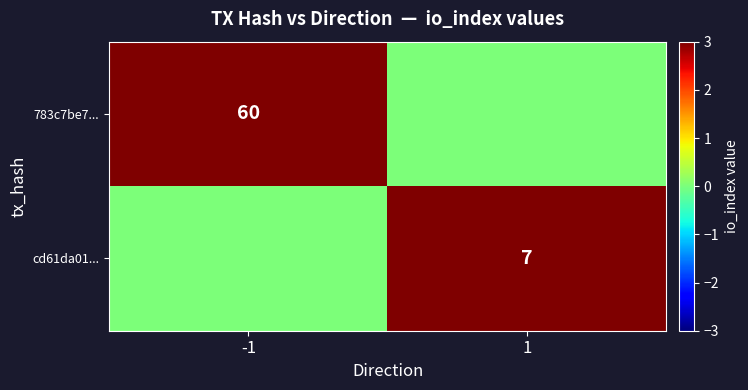

Is it true that 783c7be7... equals 105 at -1?

False